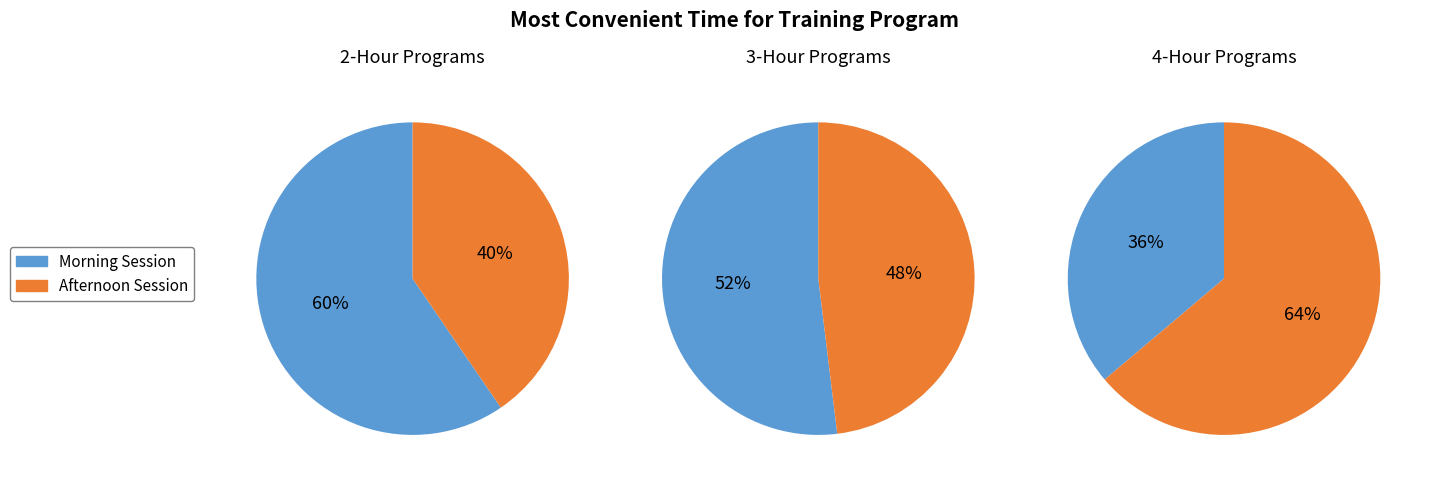

How many segments does this pie chart have?

6